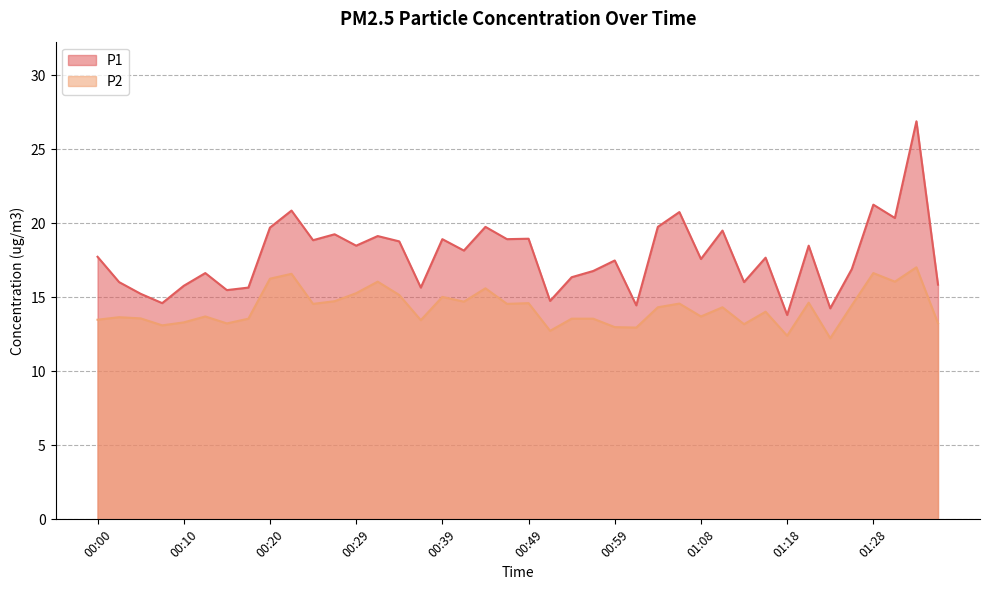

True or false: P1 and P2 cross at least once.

False